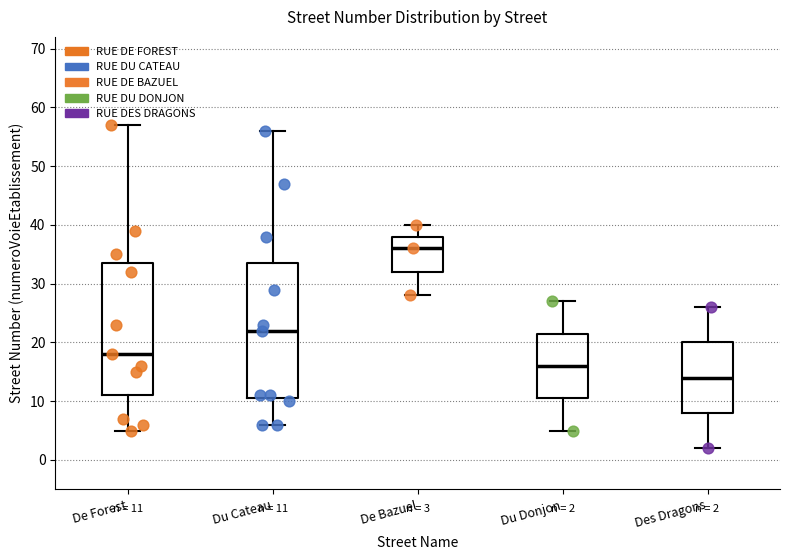

Which box's median line is the lowest?

Des Dragons